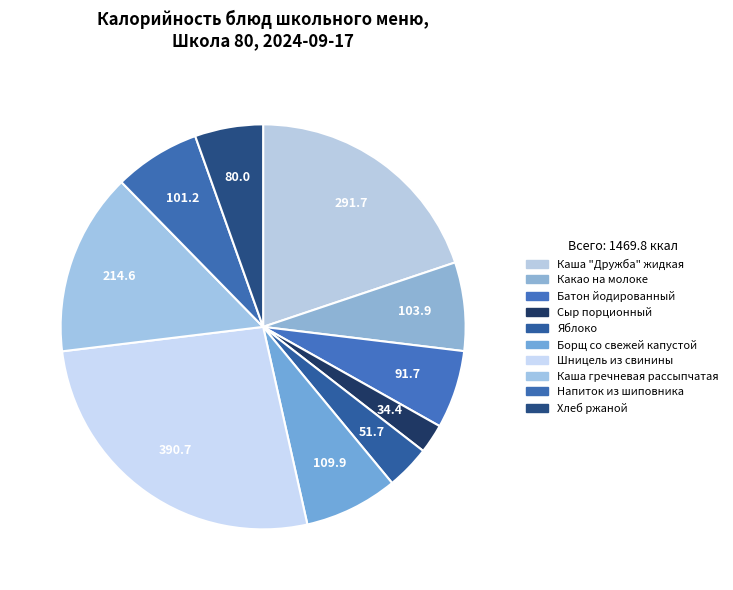

The Борщ со свежей капустой slice represents 1% of the pie. True or false?

False